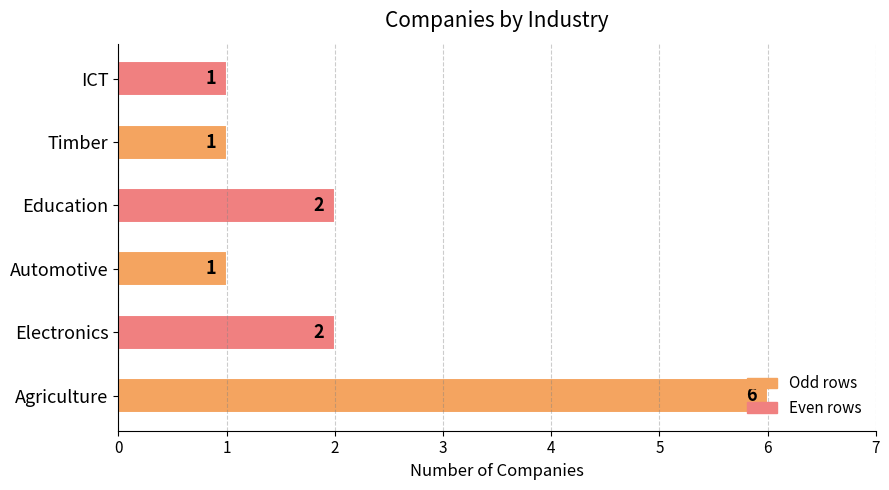

Approximately how many times larger is the value at Education compared to ICT?

2.0